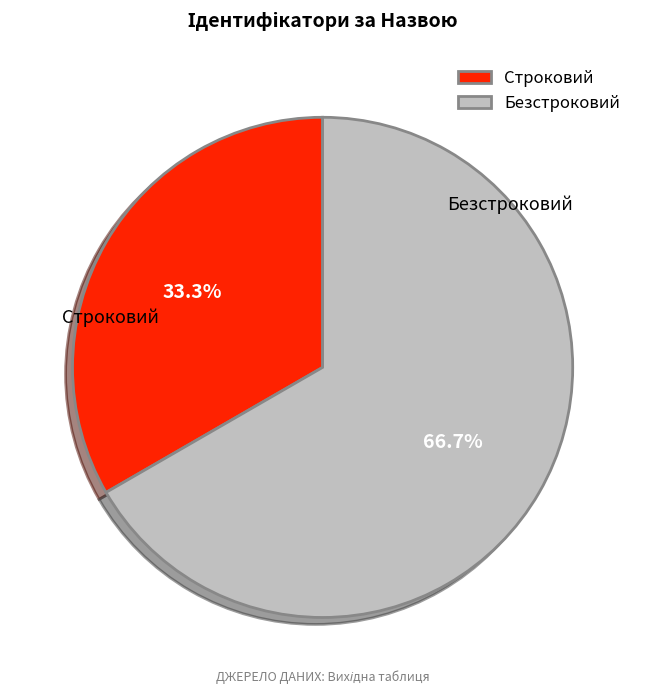

Count the number of slices in the pie.

2